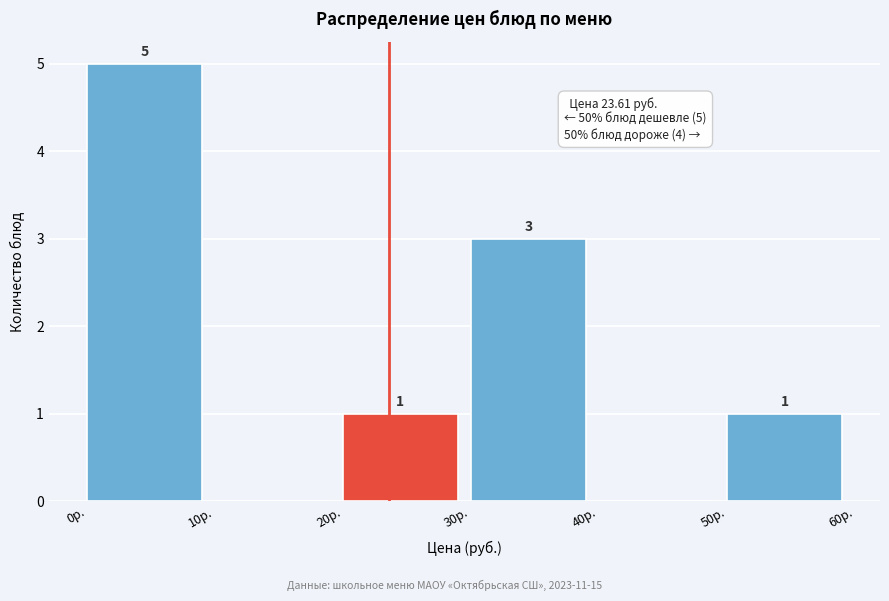

Over which range of the x-axis is the bar tallest?

0 to 10